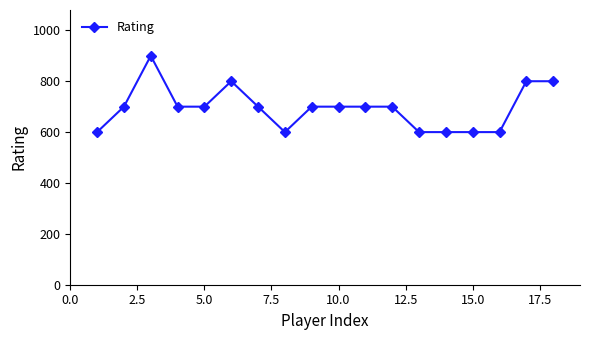

What is the maximum value shown in the chart?

900